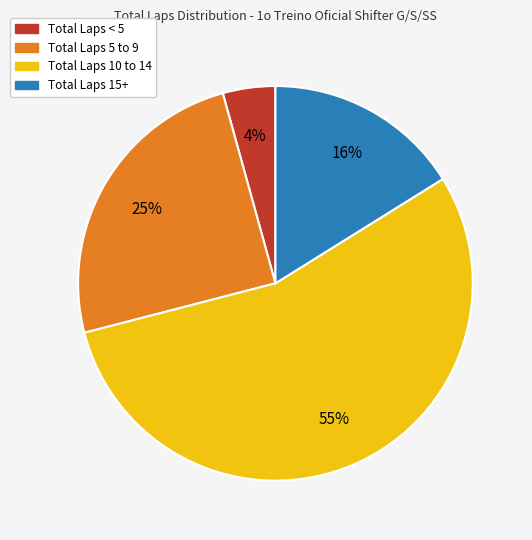

Is there any slice that represents more than half of the pie?

Yes